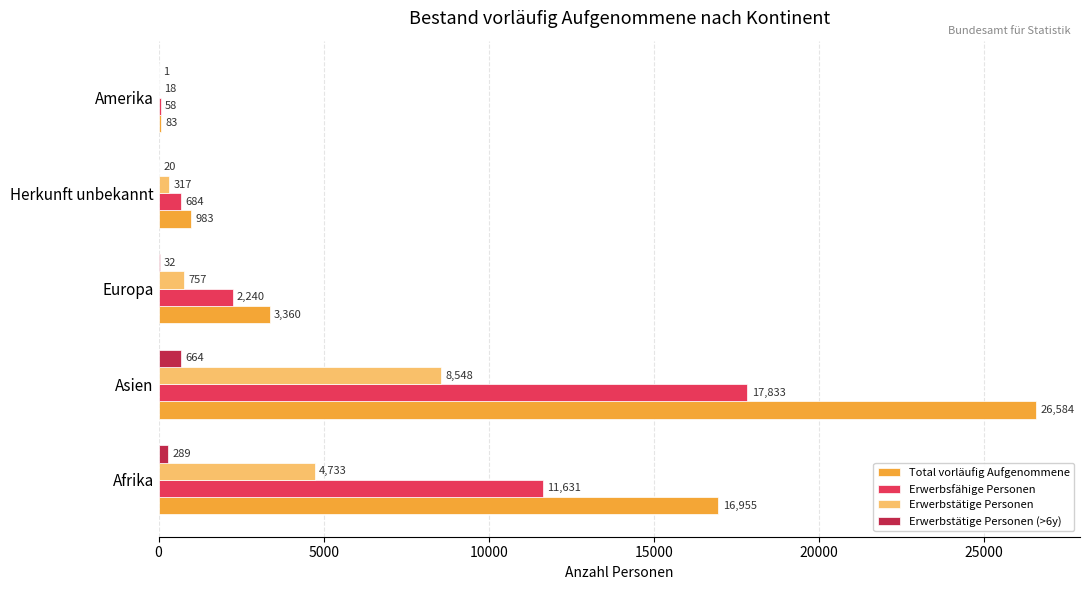

What are all the series names shown in the legend?

Total vorläufig Aufgenommene, Erwerbsfähige Personen, Erwerbstätige Personen, Erwerbstätige Personen (>6y)